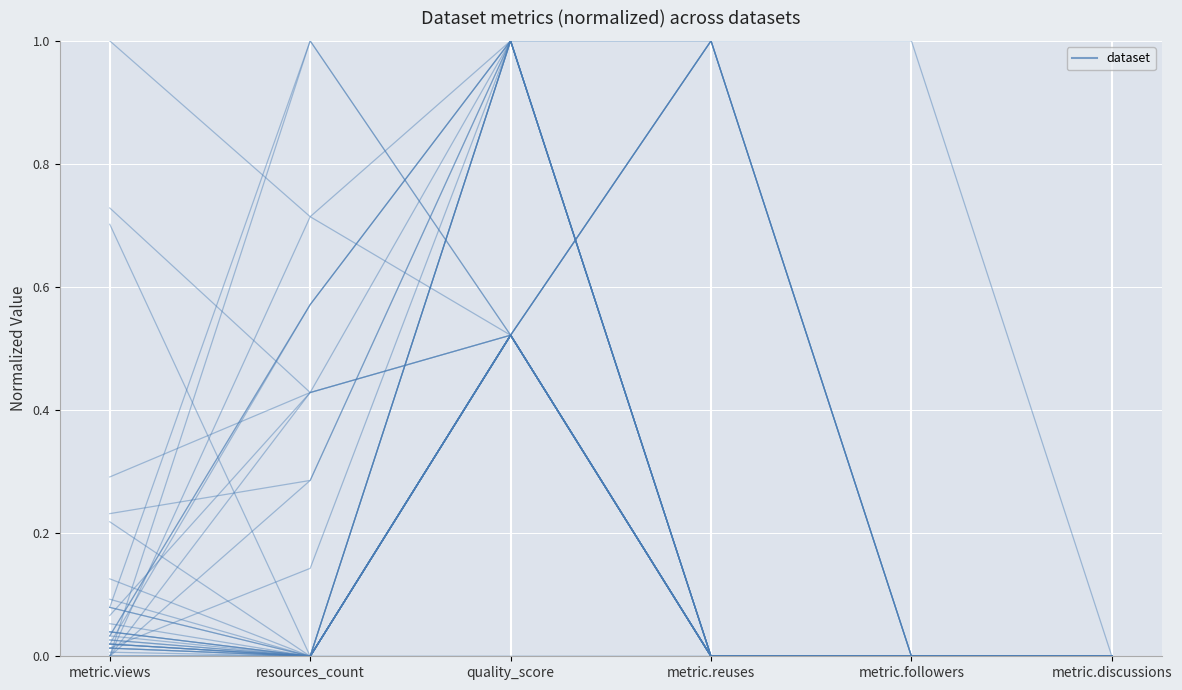

Which category has the highest value across all series?

quality_score